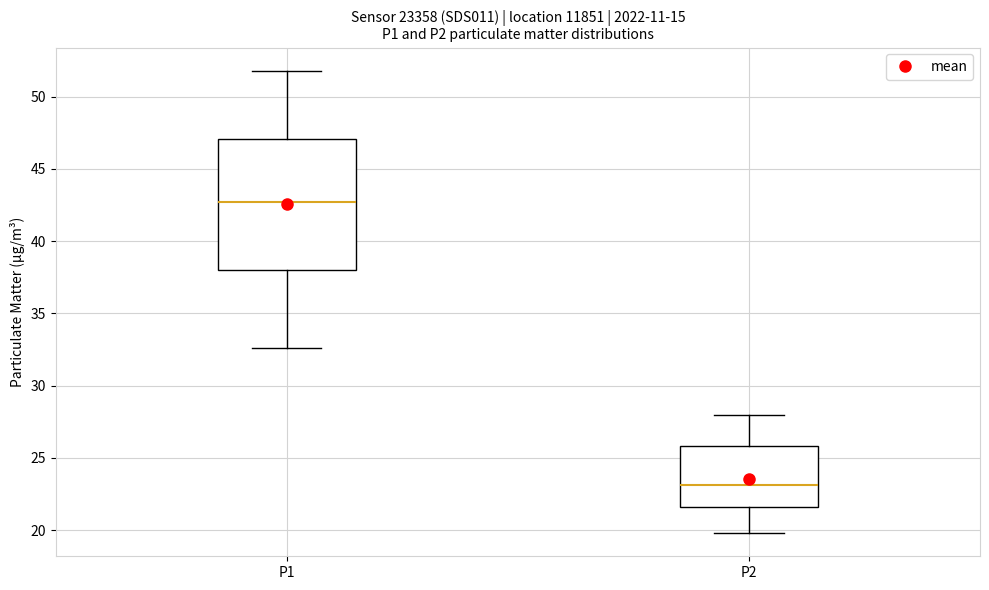

Reading left to right, transcribe this box plot: for each box, give where its median line is, the range the box spans, and where its two whiskers end, as read against the y-axis. The values are not printed on the chart, so give them approximately, as read against the axis.

P1: median 42.5, box 38.0 to 47.0, whiskers 32.5 to 52.0
P2: median 23.0, box 21.5 to 26.0, whiskers 20.0 to 28.0